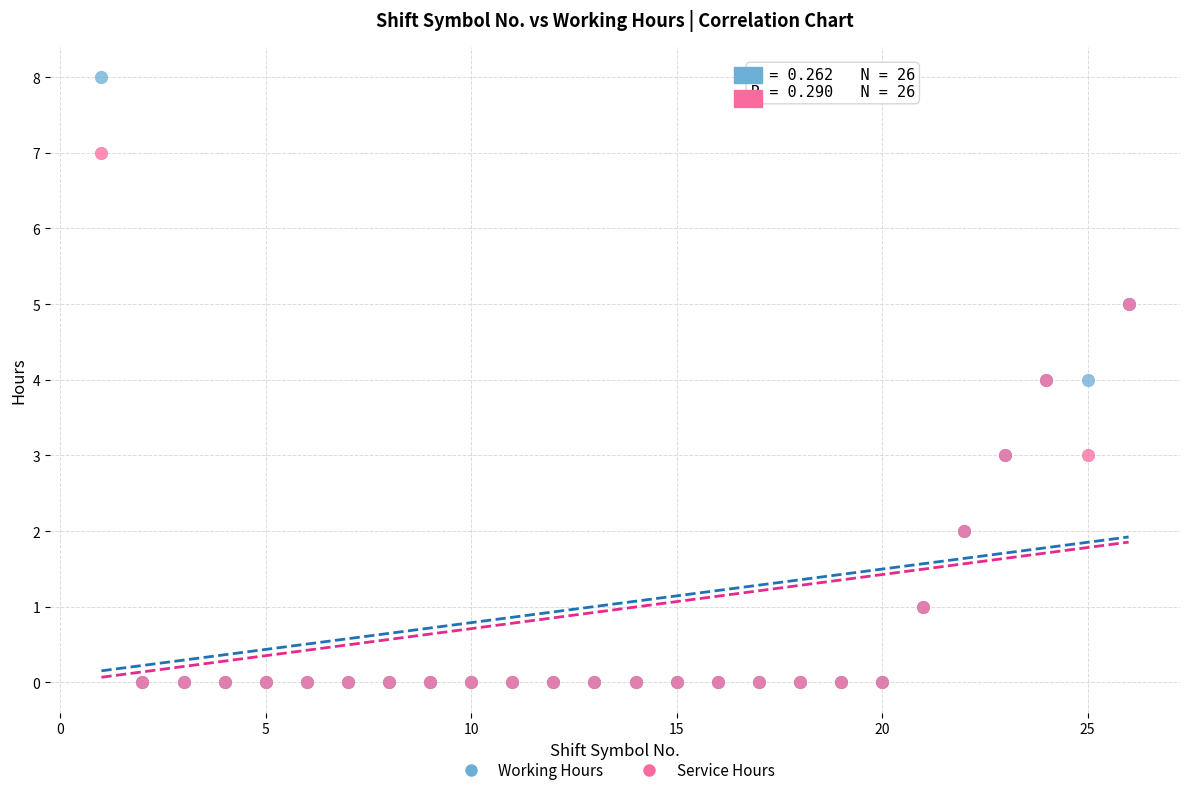

Which series has the largest Y range (max minus min)?

Working Hours